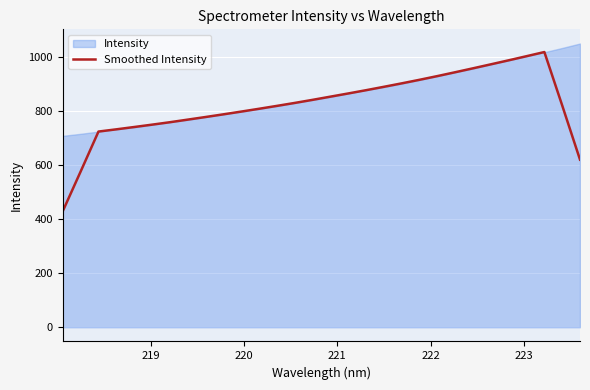

What is the maximum value for Smoothed Intensity?

1019.1